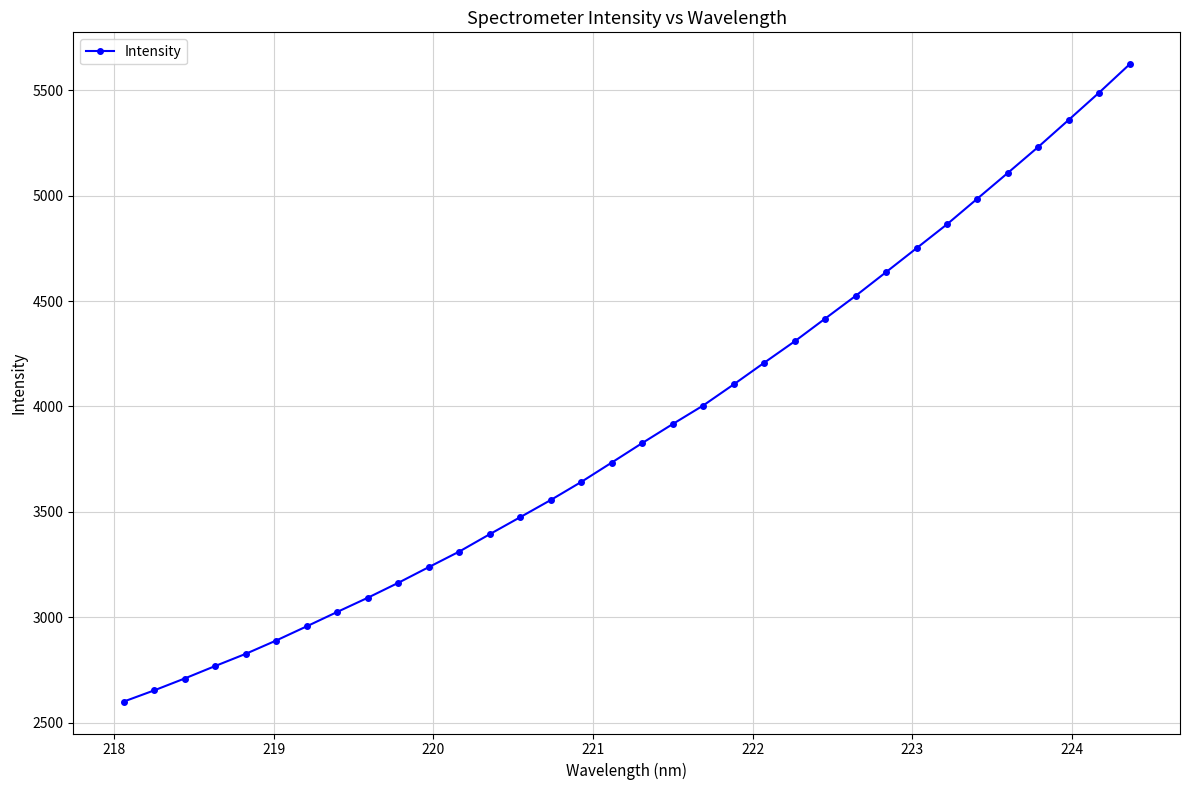

What is the maximum value shown in the chart?

5624.1